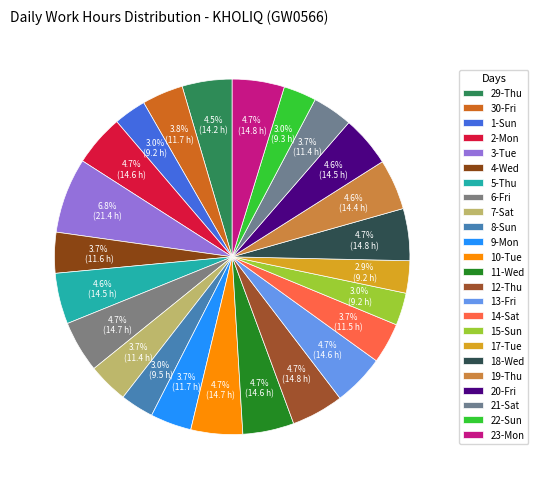

What percentage is the 30-Fri slice, to the nearest percent?

4%